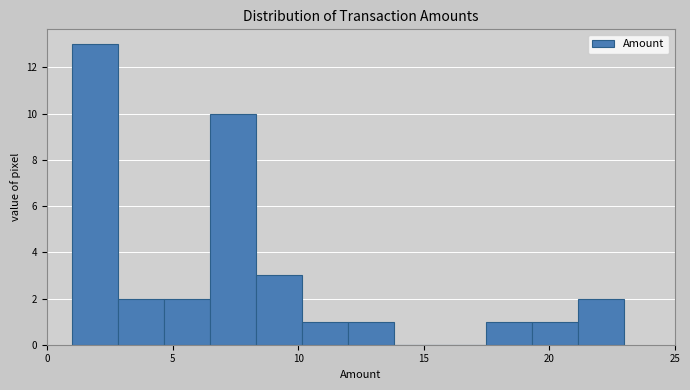

Around what value on the x-axis is the tallest bar? Give the approximate position of its centre, as read against the axis.

2.0